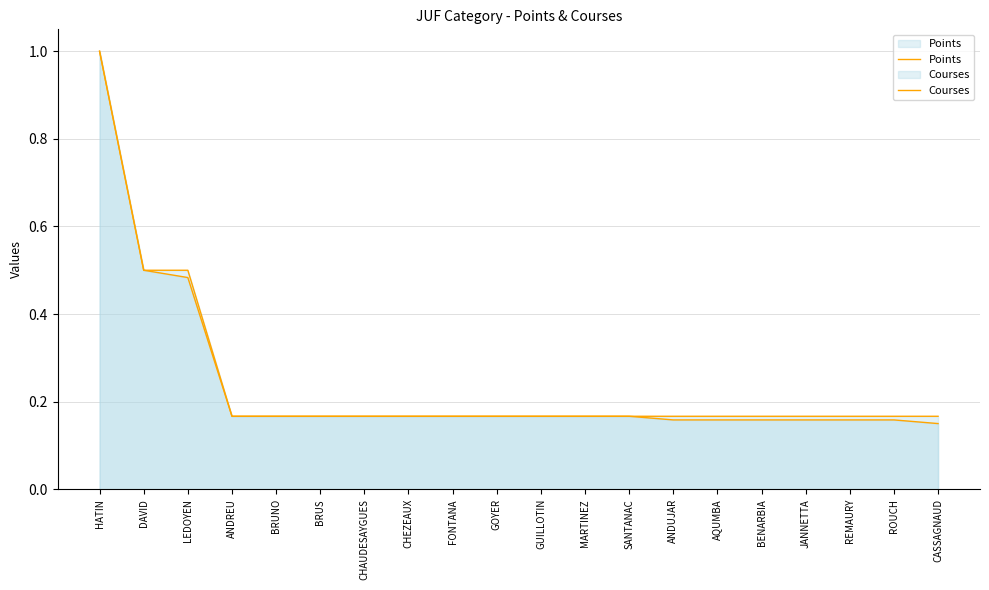

What is the smallest value displayed?

0.1